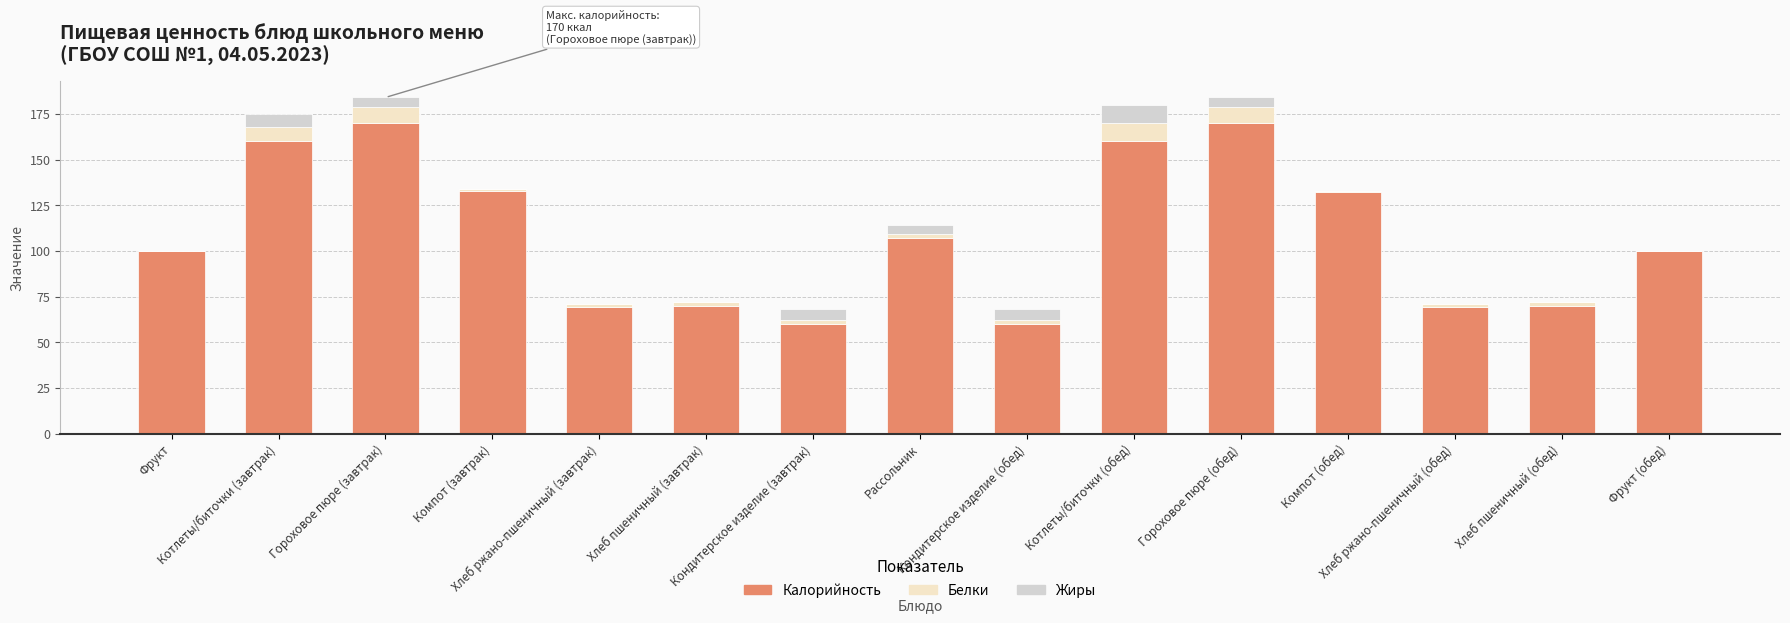

Is it true that Калорийность equals 37 at Кондитерское изделие (завтрак)?

False